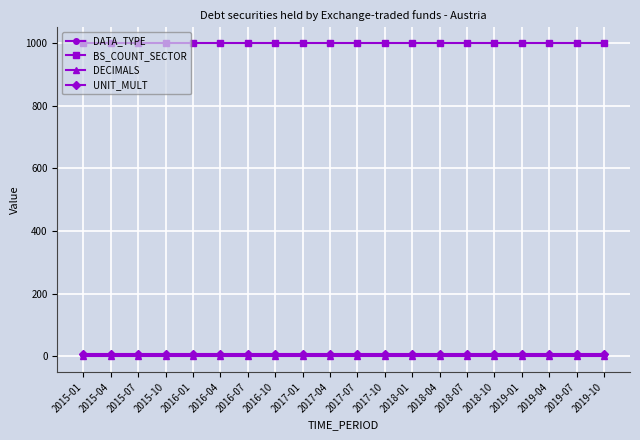

What is the total value across all series at 2017-10?

1010